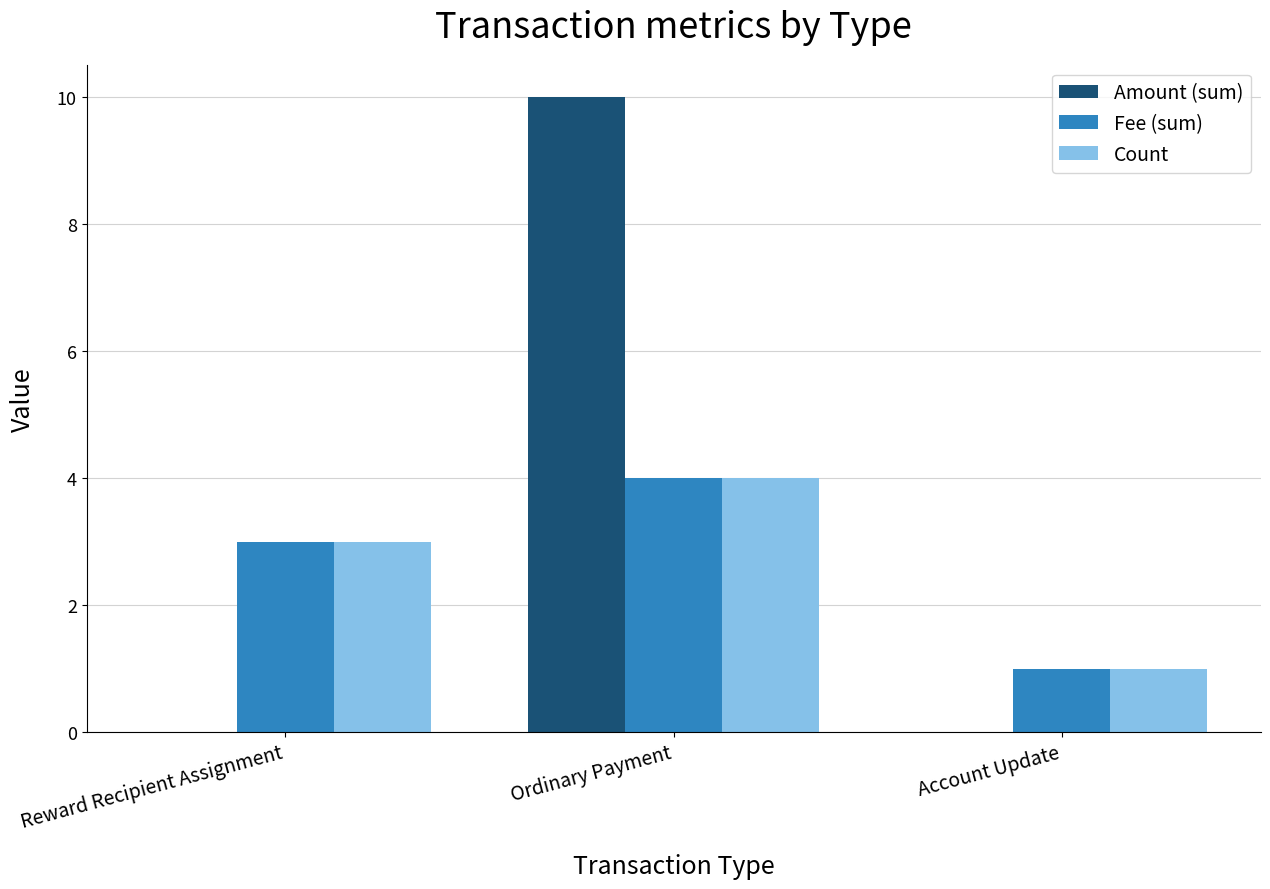

What is the sum of all Amount (sum) values?

10